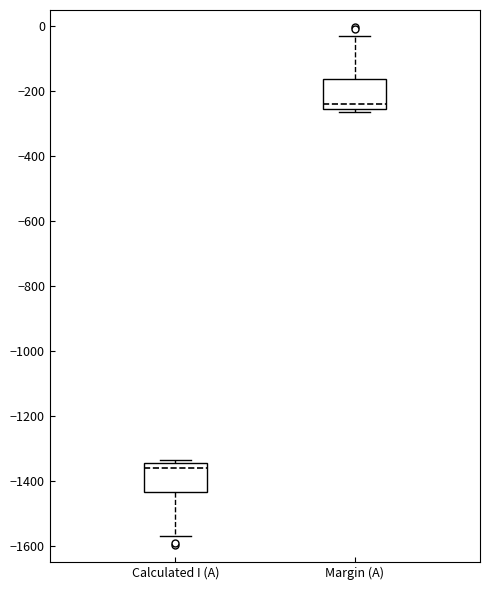

Where does the median line of the box for Margin (A) sit on the y-axis? The values are not printed on the chart, so give them approximately, as read against the axis.

-240